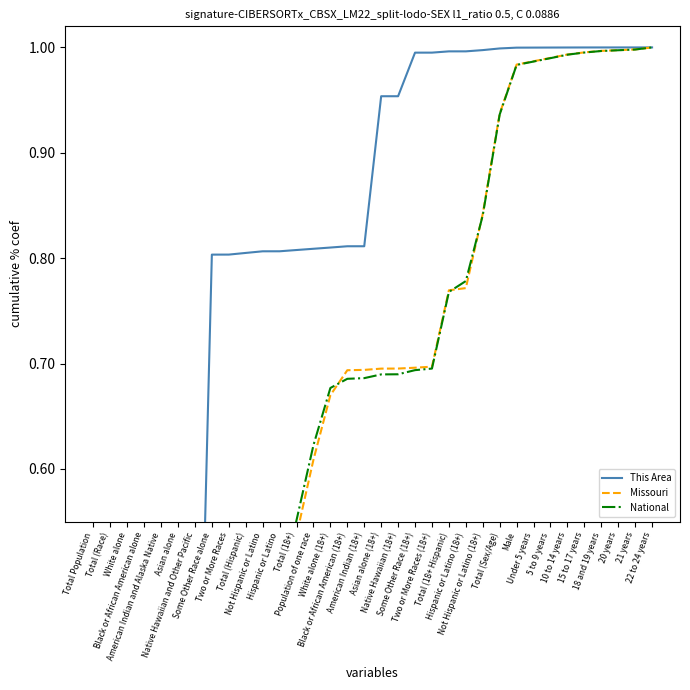

Between Hispanic or Latino (18+) and Total (Sex/Age), which series saw the biggest shift?

Missouri